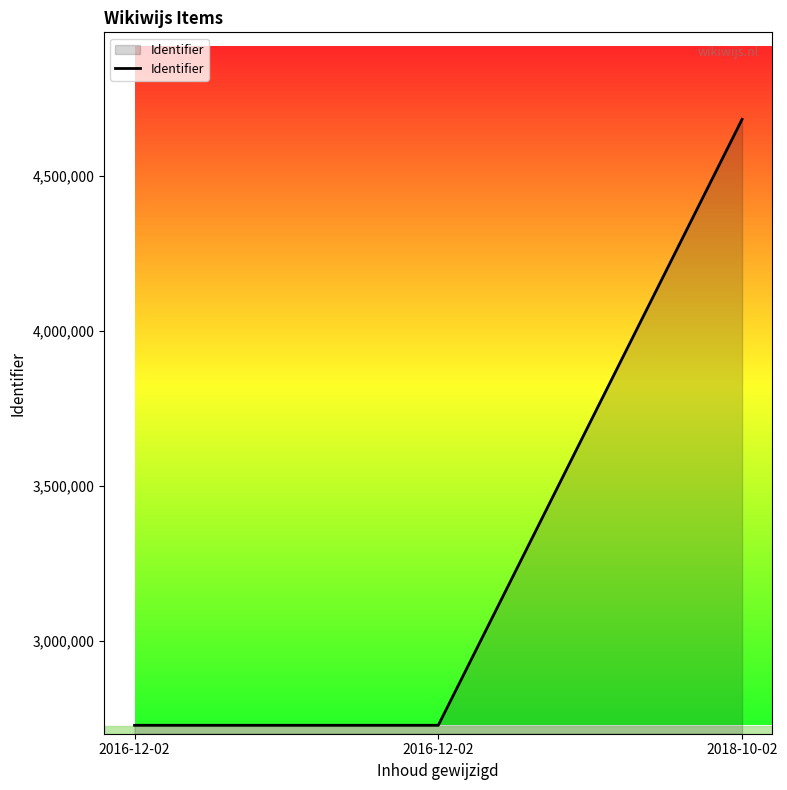

What is the approximate value at 2018-10-02?

4683091